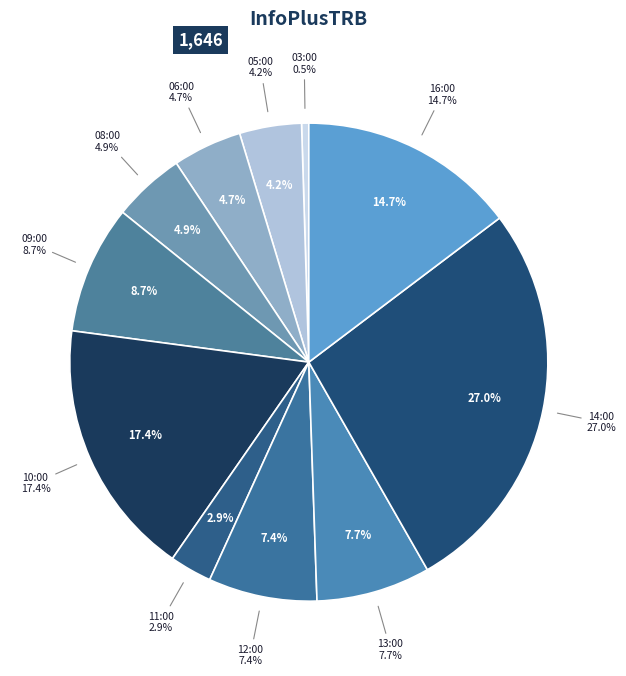

To the nearest percent, what is the average slice percentage?

9%